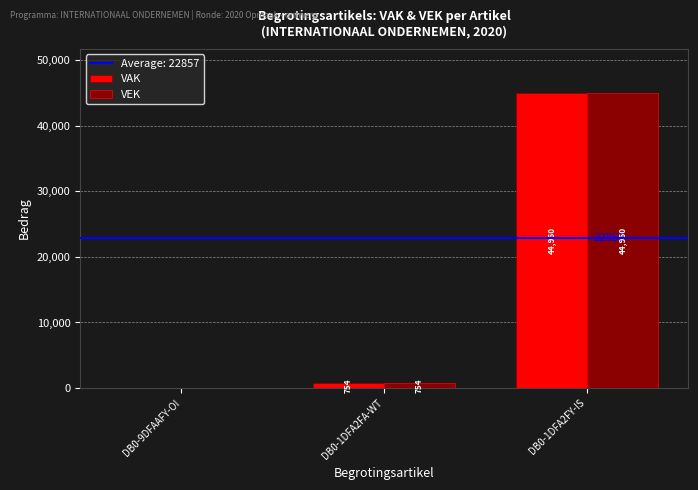

What is the total value across all series at DB0-1DFA2FA-WT?

1508